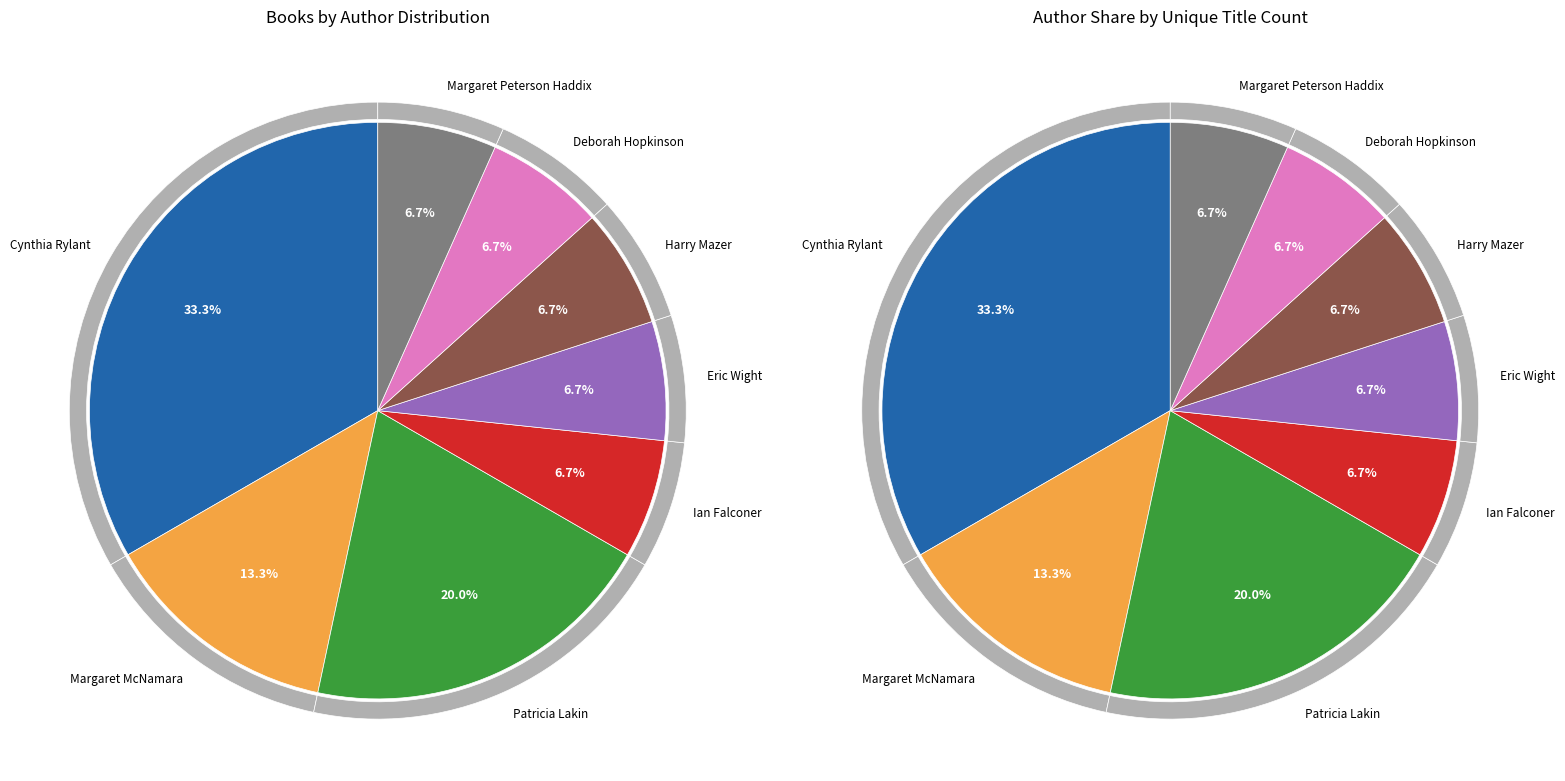

Does any single category account for the majority?

No